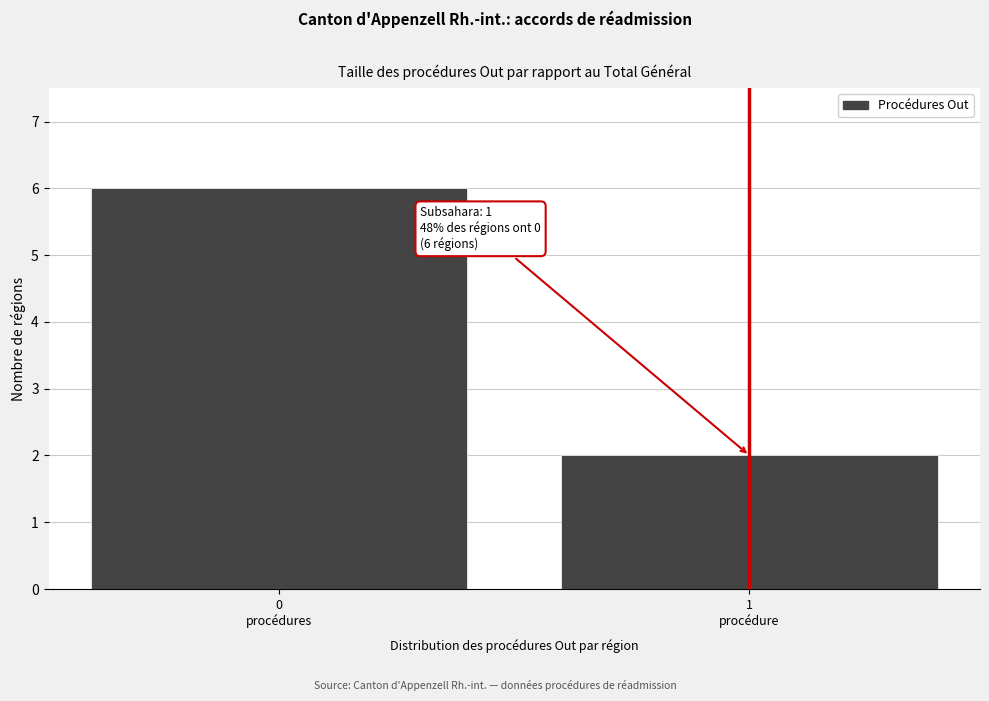

Reading left to right, extract all data points from this chart.

6	2